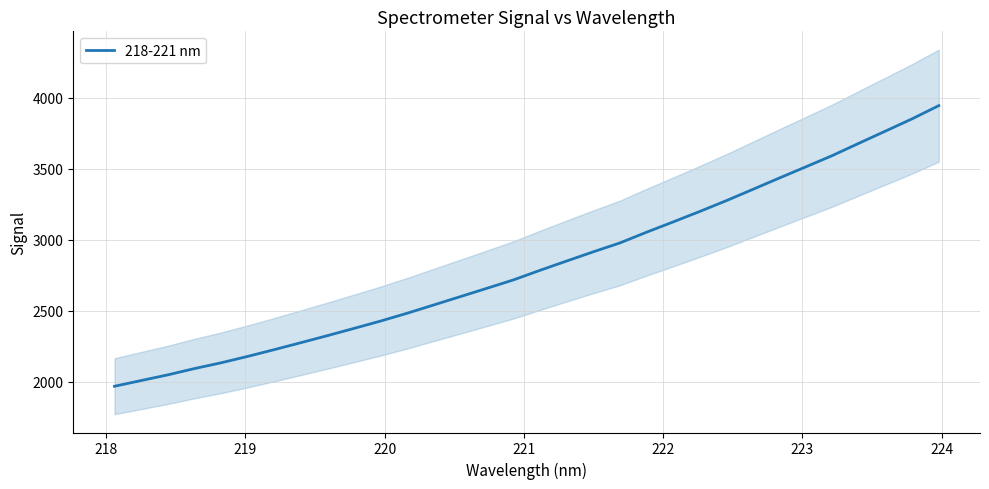

True or false: the data shows 5120.4 at 30.

False